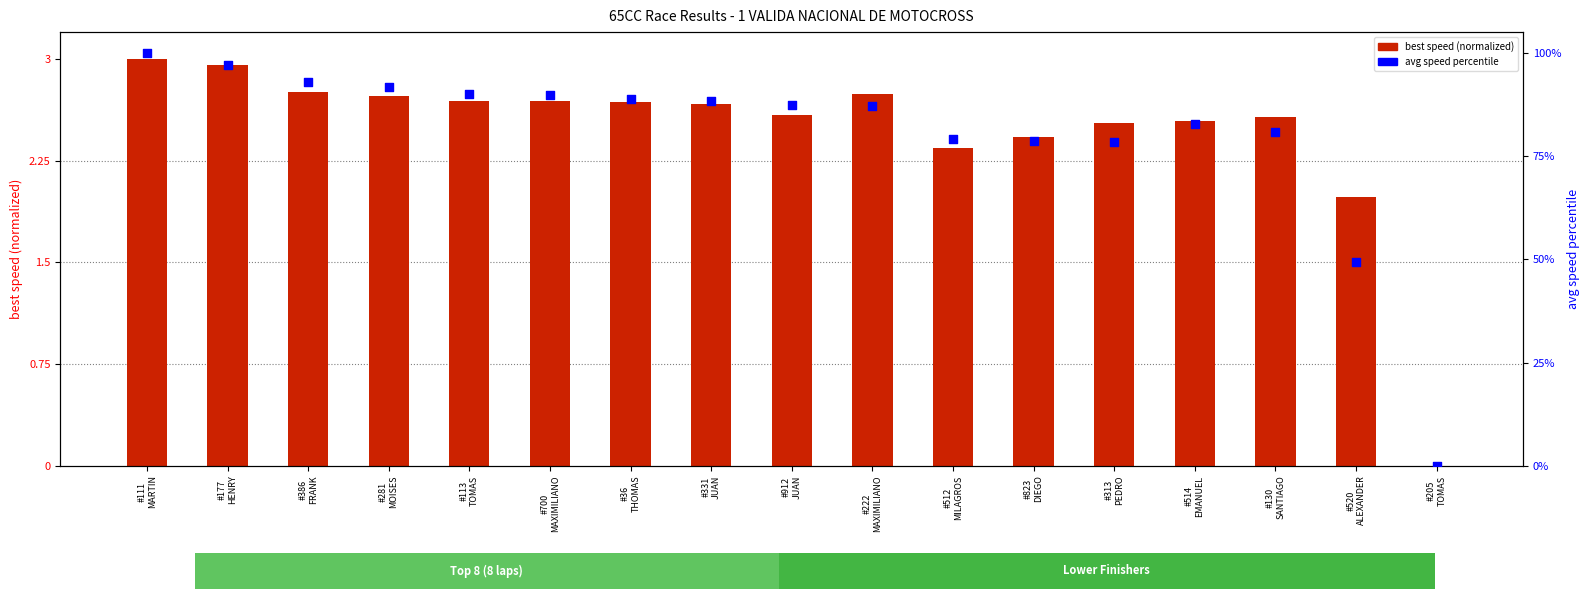

What are all the series names shown in the legend?

best speed (normalized), avg speed percentile